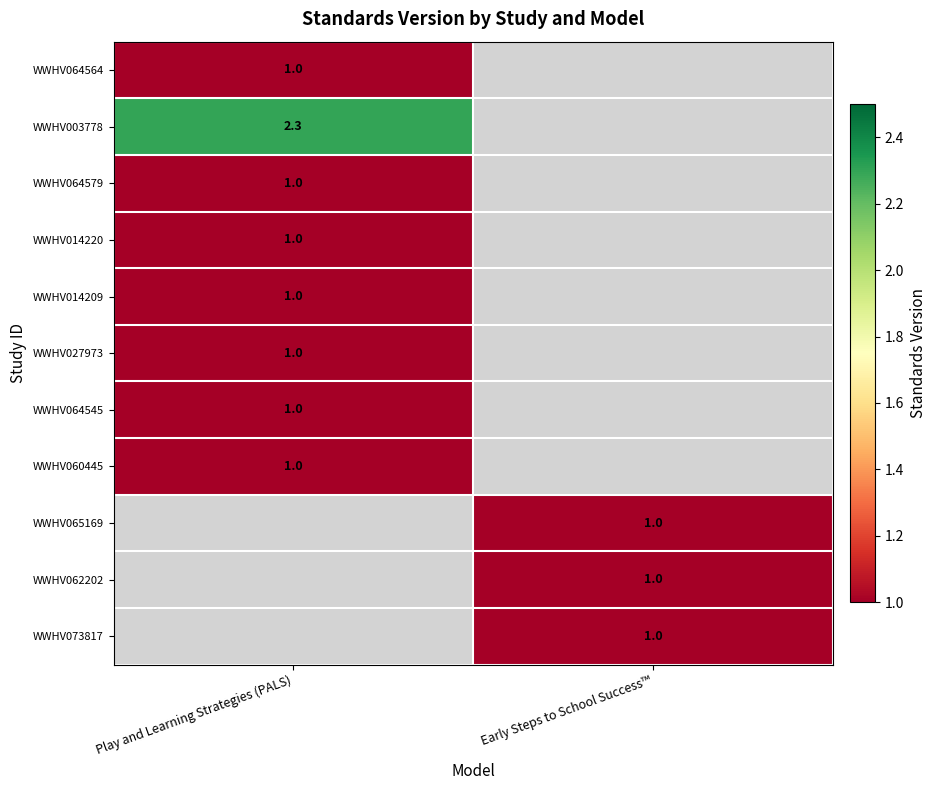

The value of WWHV060445 at Play and Learning Strategies (PALS) is 1.5. True or false?

False